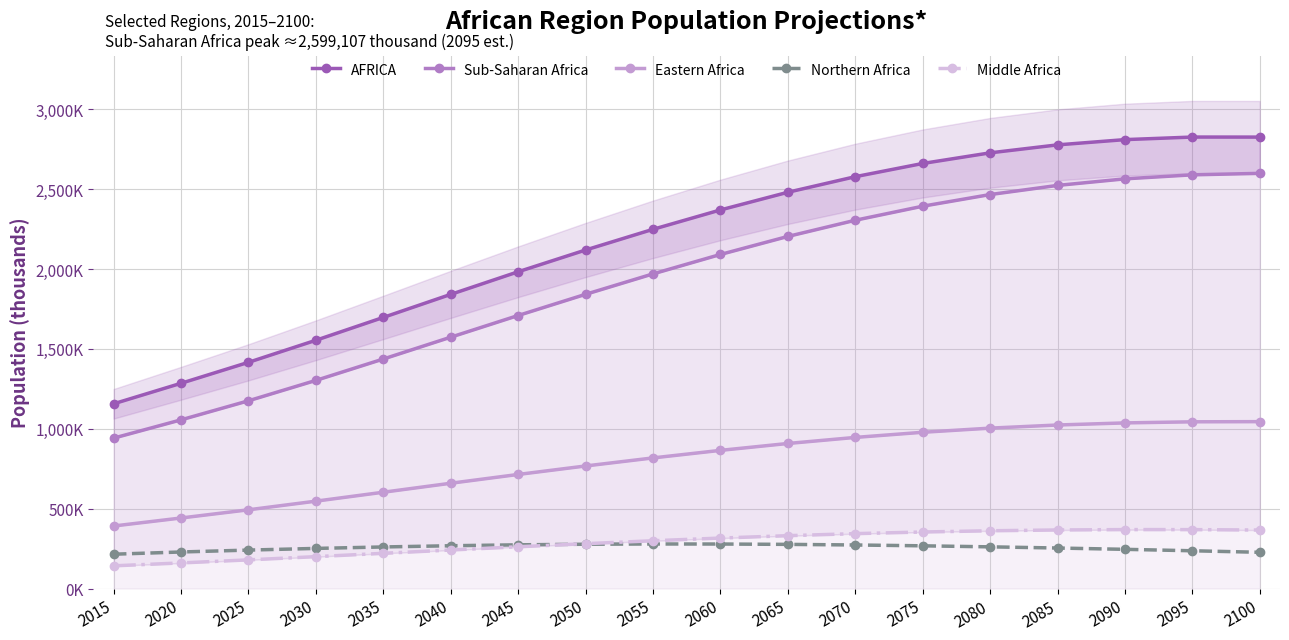

True or false: Northern Africa and Eastern Africa intersect in this chart.

False